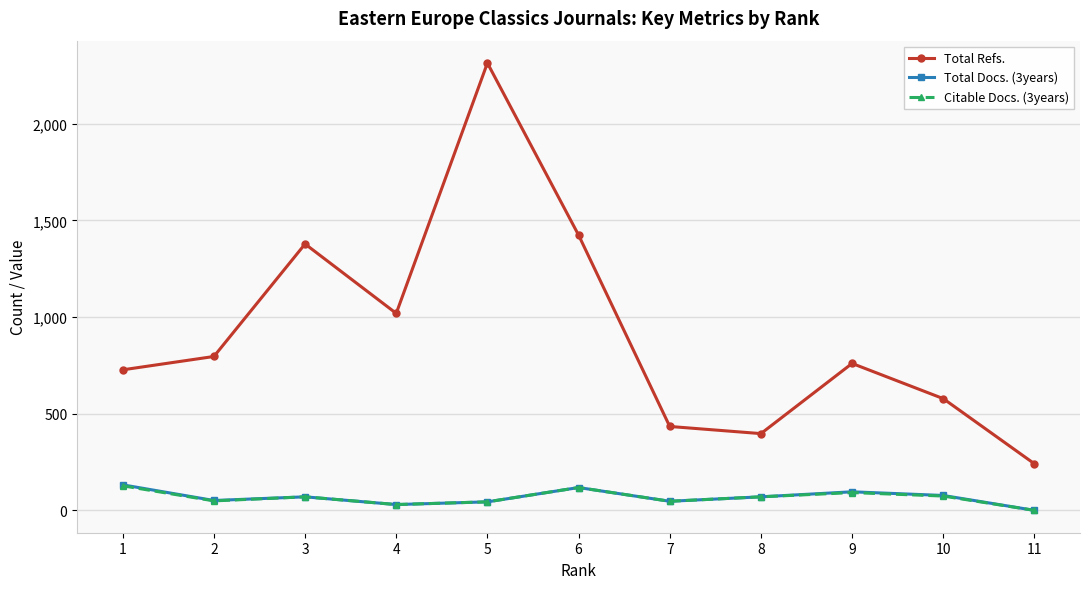

True or false: Total Refs. and Total Docs. (3years) intersect in this chart.

False